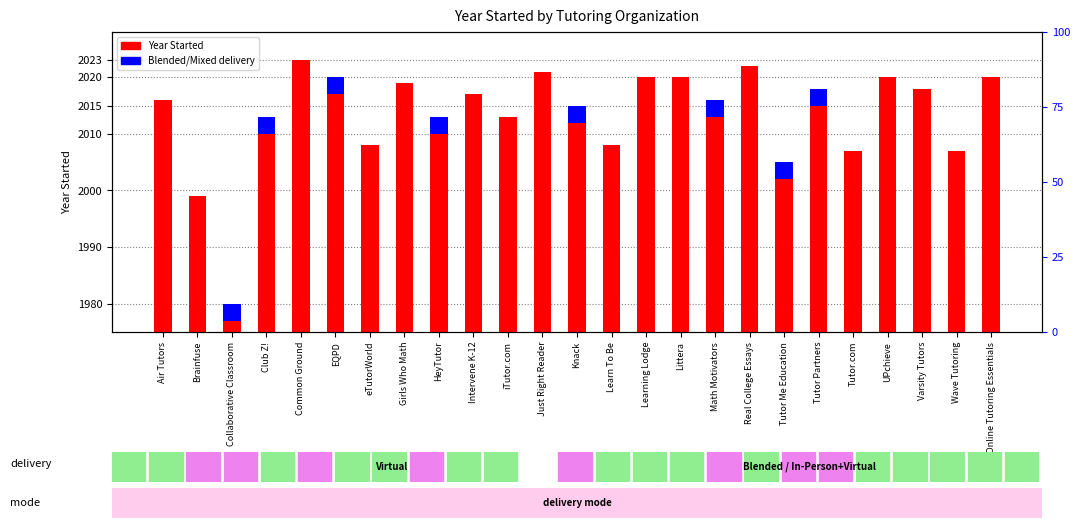

What is the difference between the maximum and second lowest values?

24